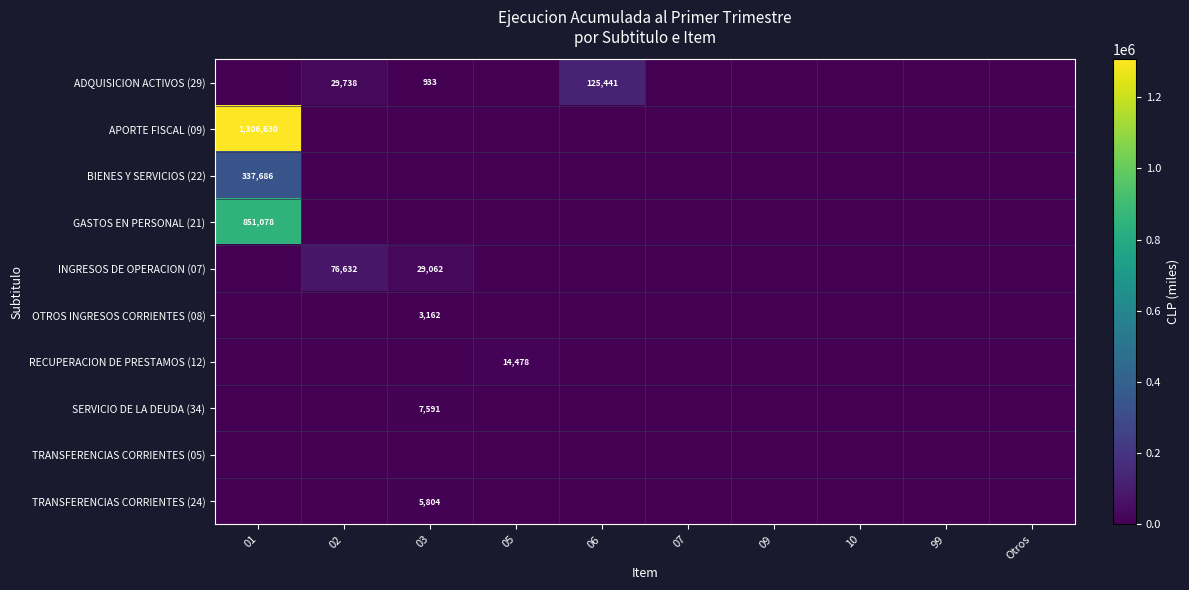

The value of ADQUISICION ACTIVOS (29) at 03 is 431. True or false?

False